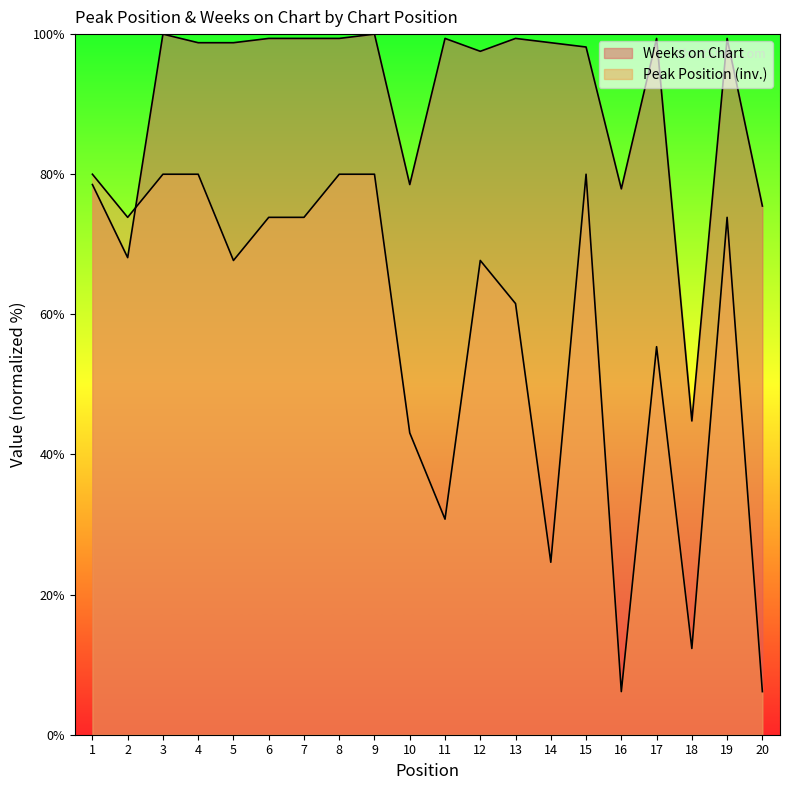

Where do Weeks on Chart and Peak Position first cross each other?

2 and 3